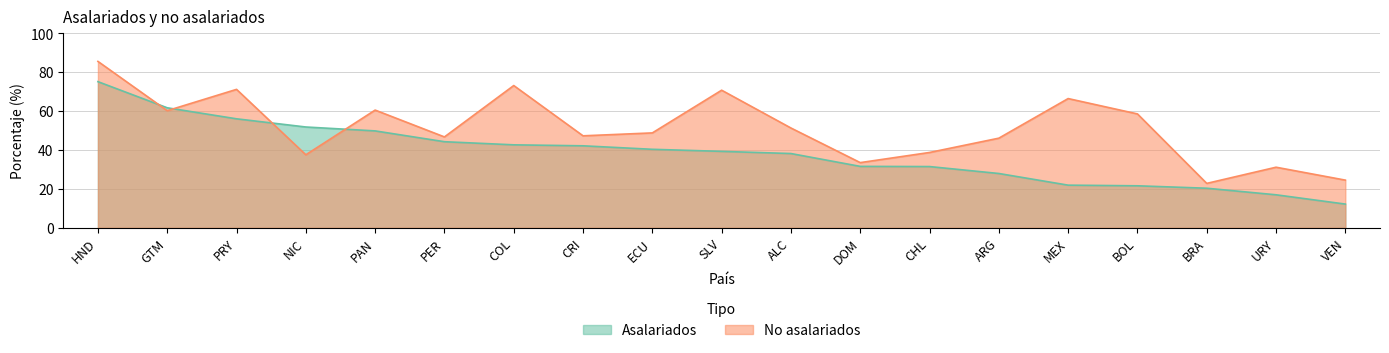

What is the total value across all series at CRI?

89.5